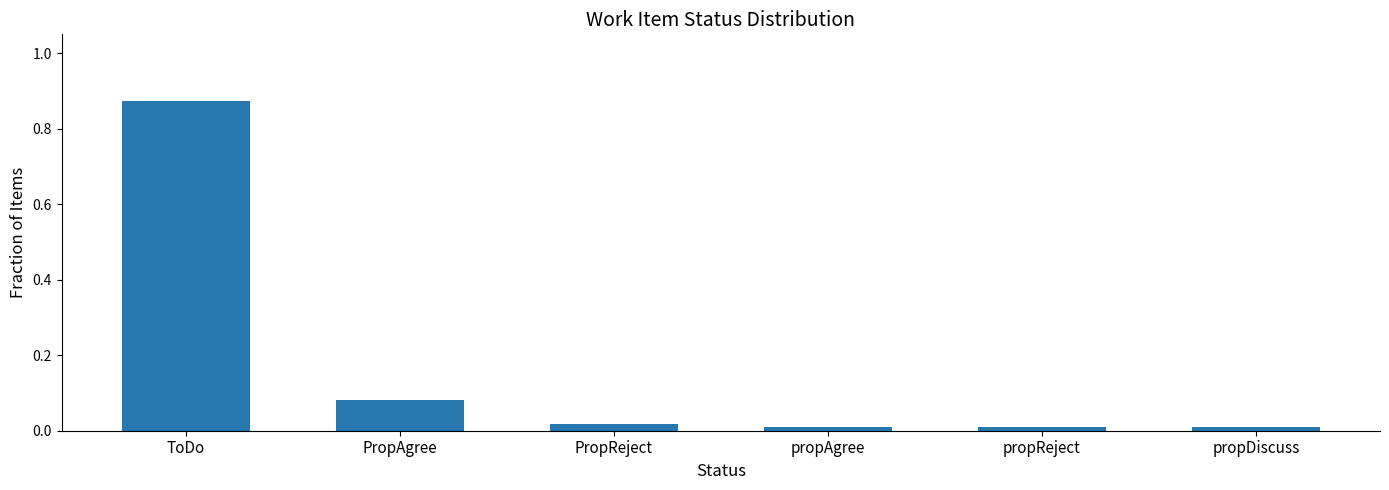

What is the sum of all values?

1.0